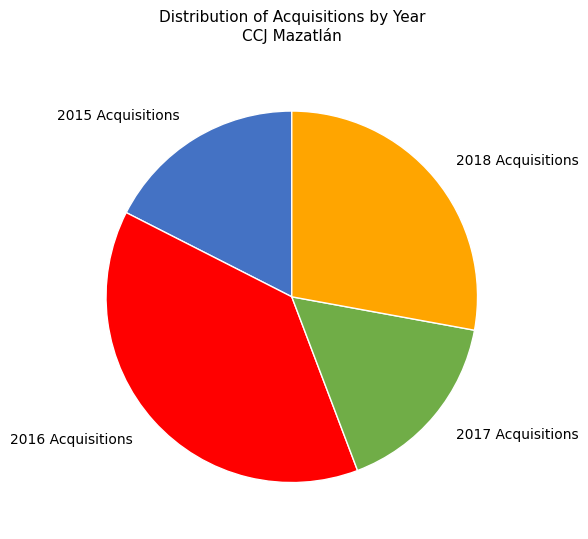

Between 2017 Acquisitions and 2018 Acquisitions, which is larger?

2018 Acquisitions